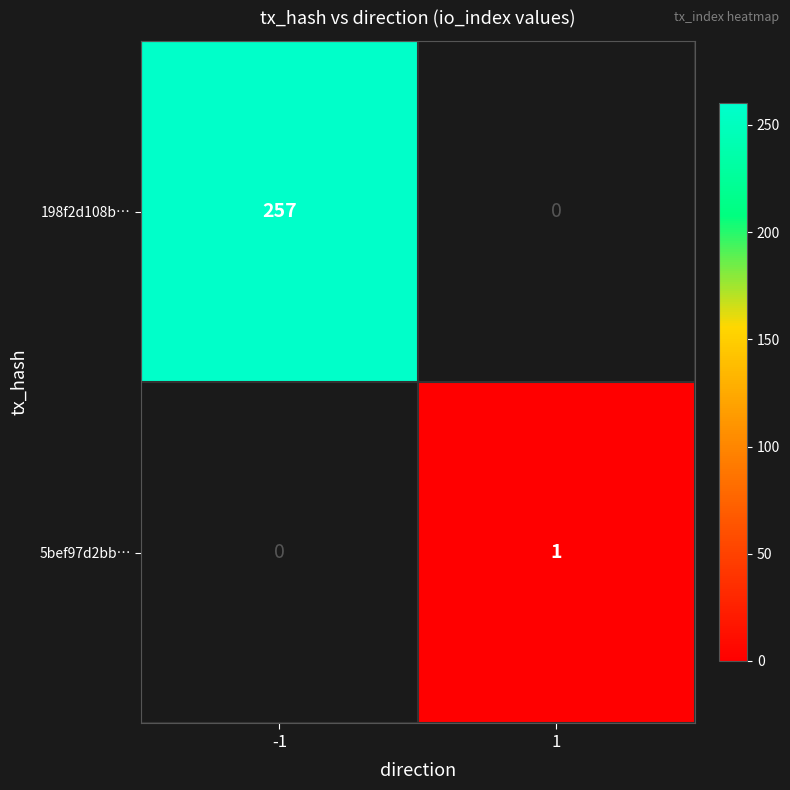

Which has a higher value, 1 or -1?

-1